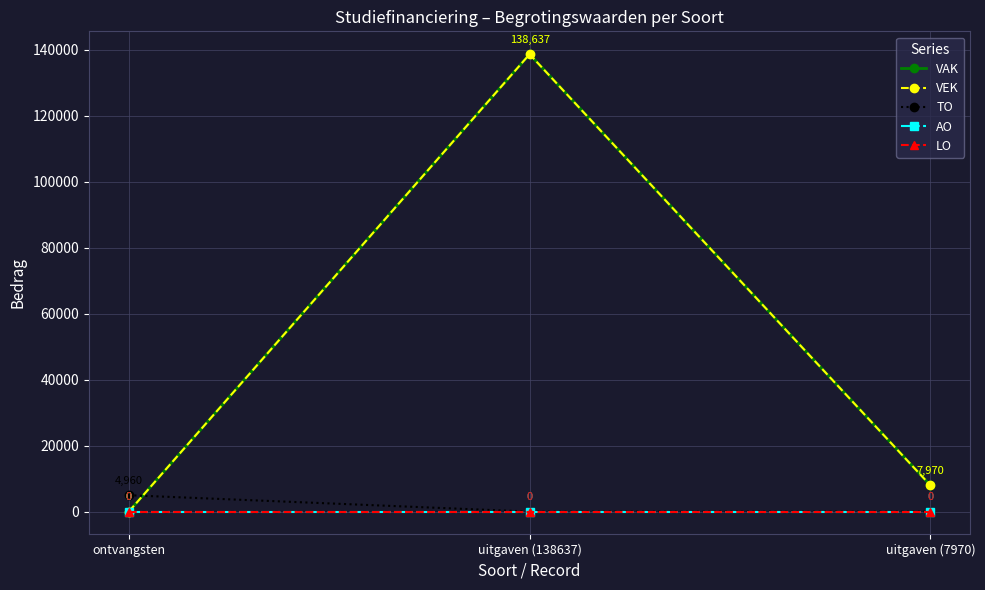

Does the chart have visible grid lines?

Yes